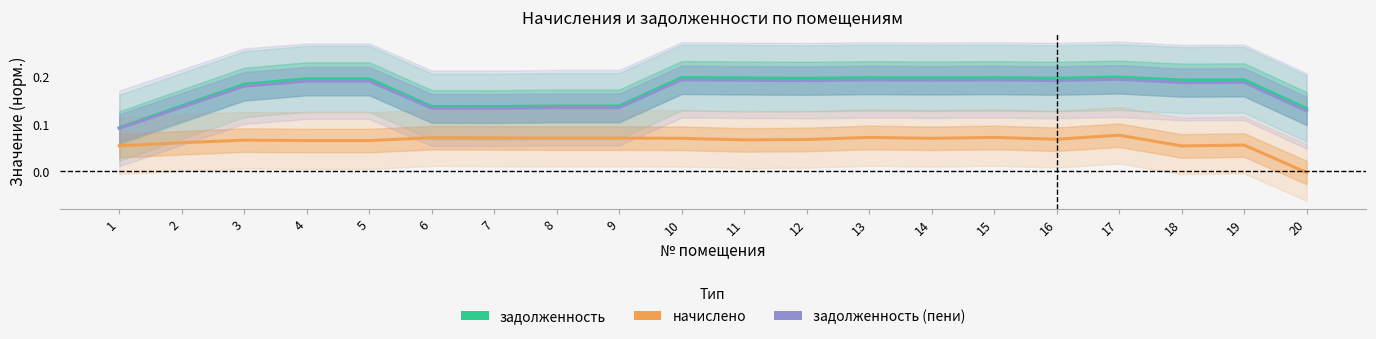

True or false: задолженность and начислено cross at least once.

False